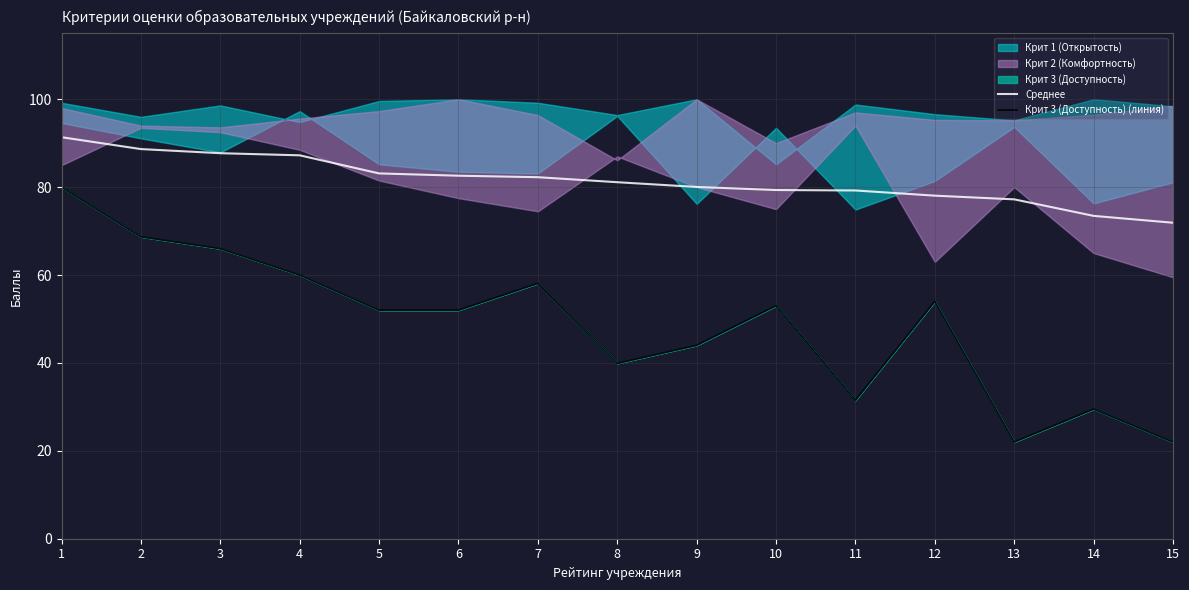

Which series has the widest spread of values?

Крит 3 (Доступность) (линия)